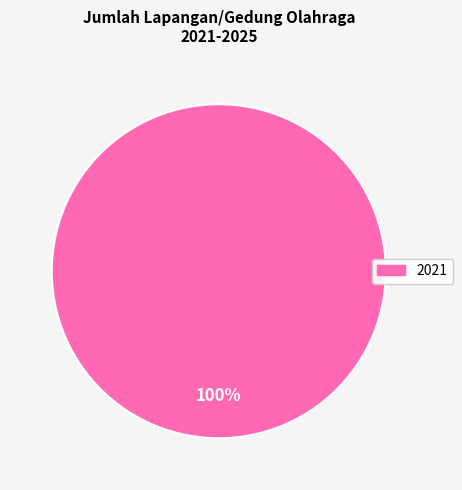

Is there a majority slice in this chart?

Yes